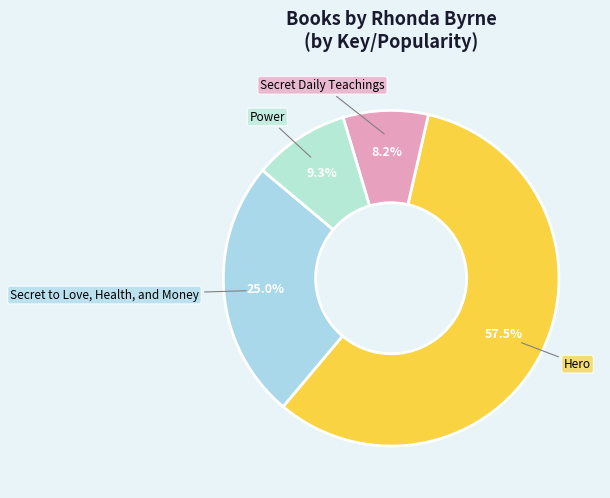

What is the total percentage of Secret Daily Teachings and Power?

17.5%